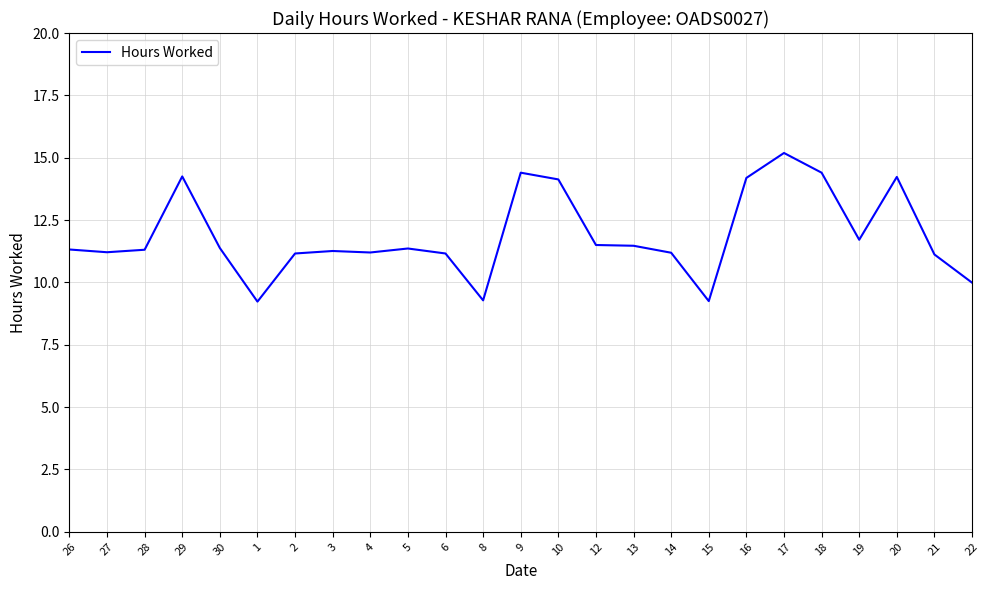

The value at 12 is 11.5. True or false?

True